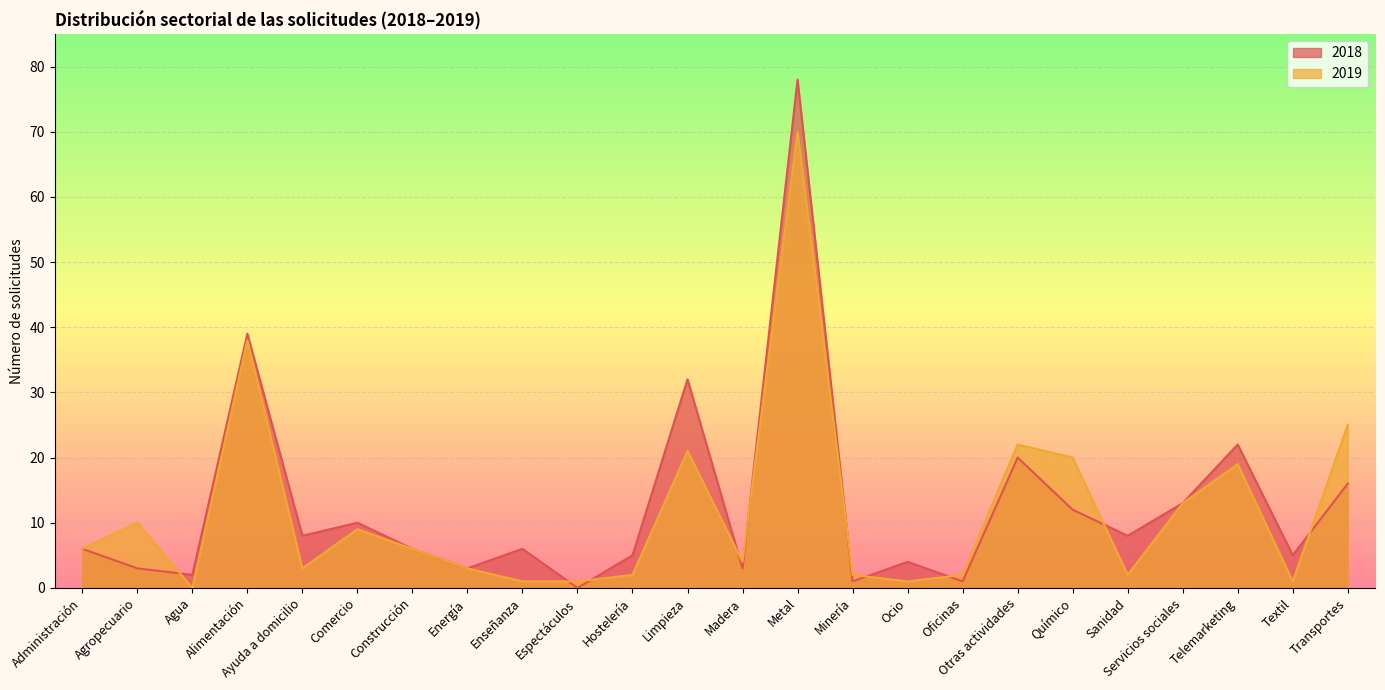

How many lines are shown in the chart?

2